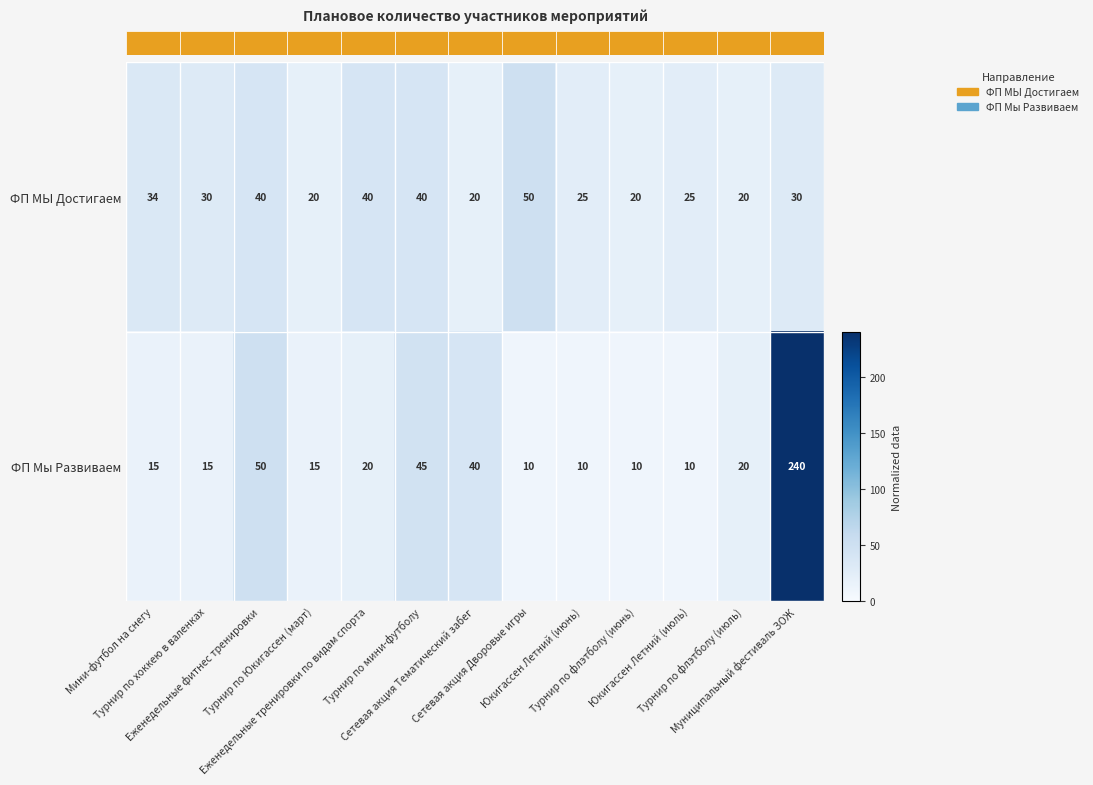

What is the greatest value displayed?

240